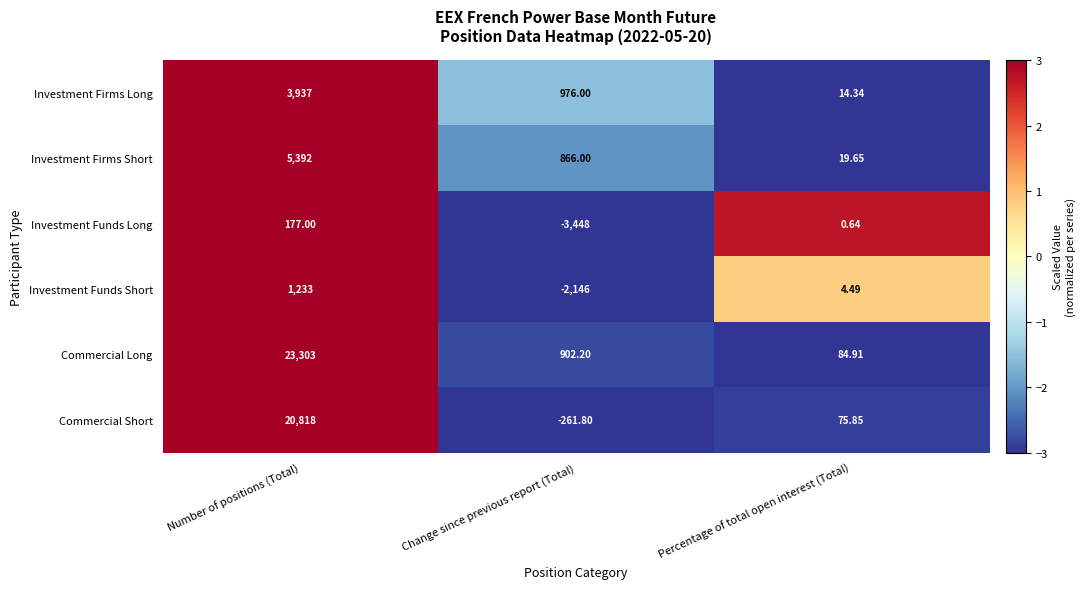

At which category is the sum across all series the highest?

Number of positions (Total)